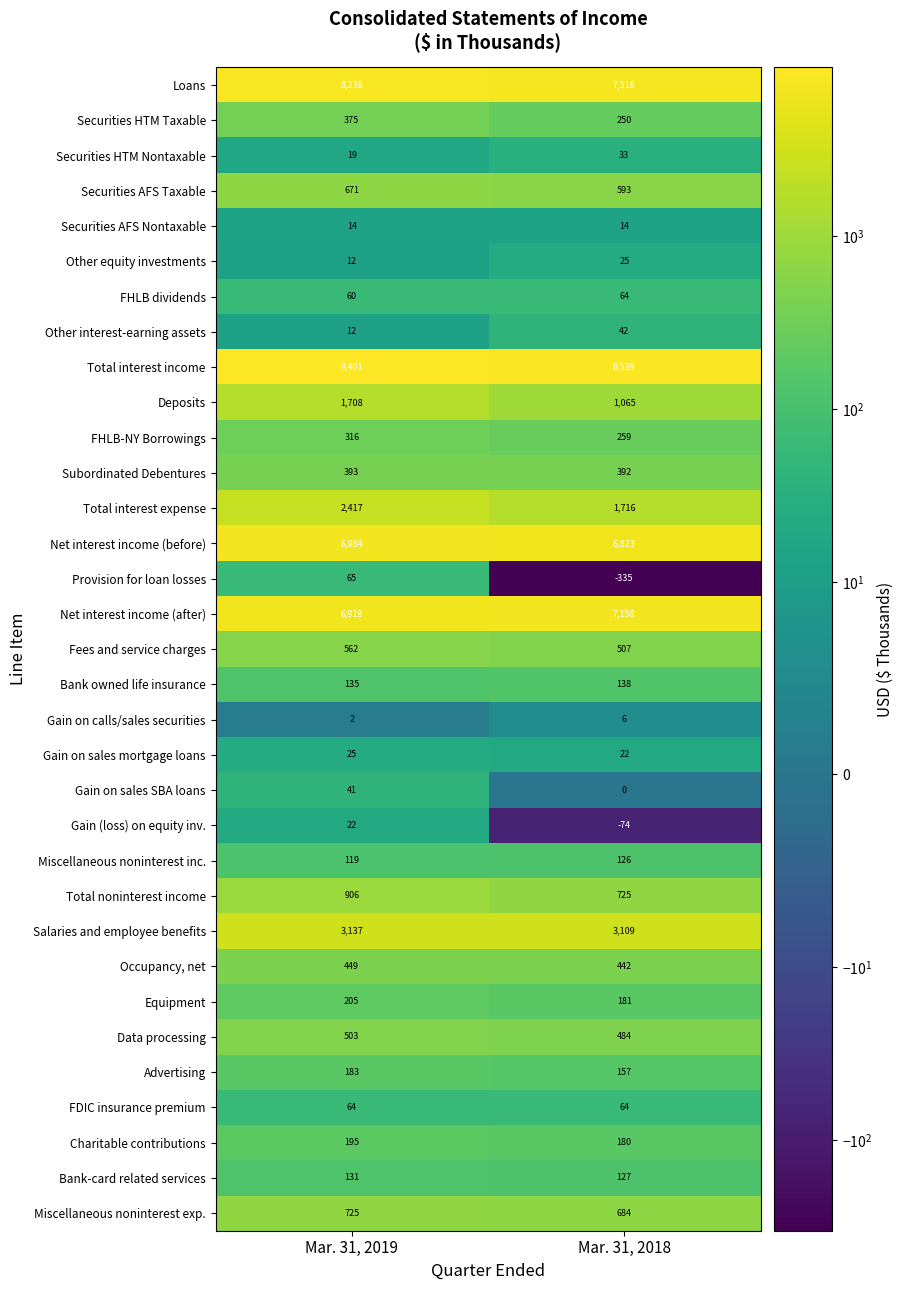

The Gain on sales mortgage loans series shows 16 at Mar. 31, 2019. True or false?

False